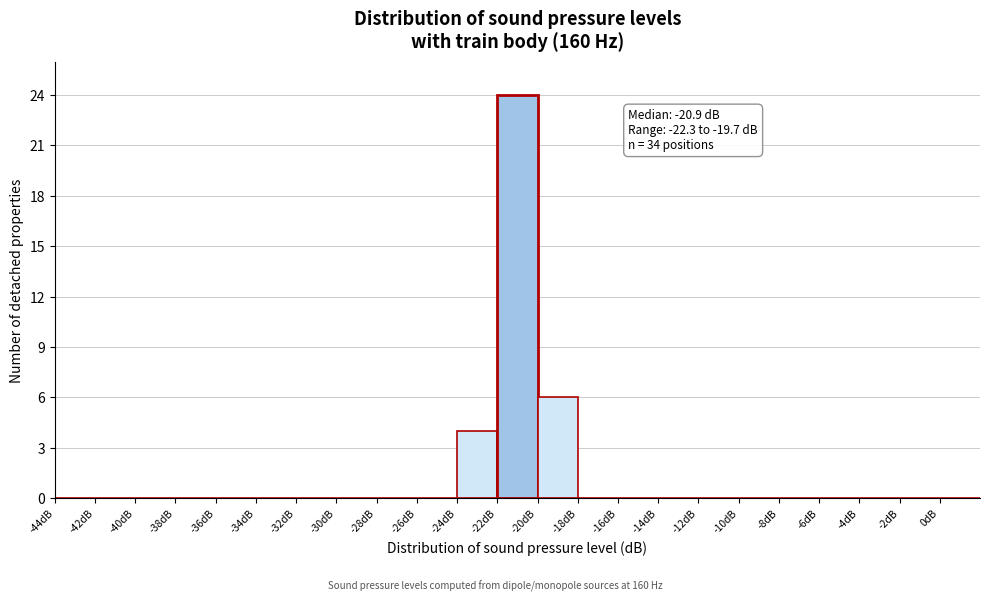

Which range on the x-axis has the tallest bar?

-22 to -20